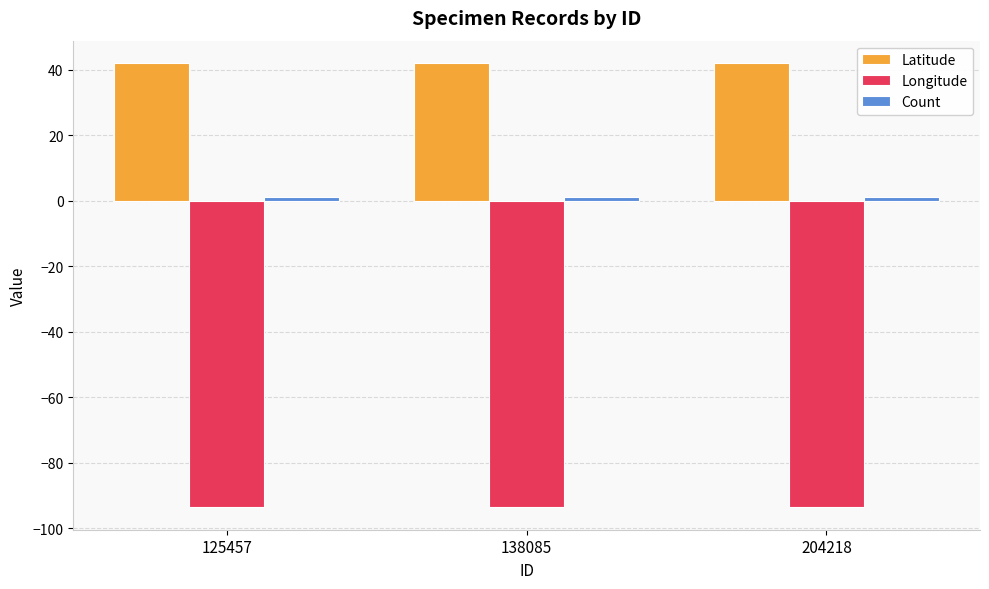

What is the sum of all Latitude values?

126.1